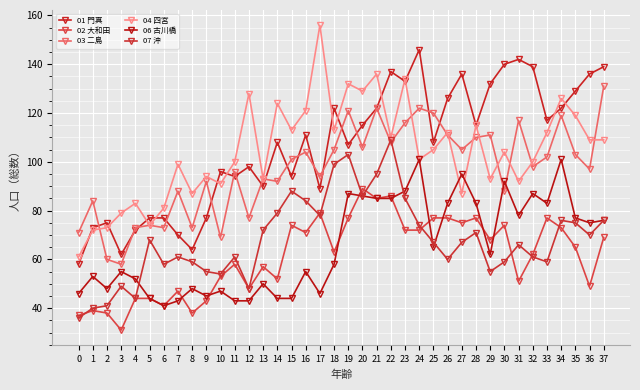

The 06 古川橋 series shows 48 at 8. True or false?

True